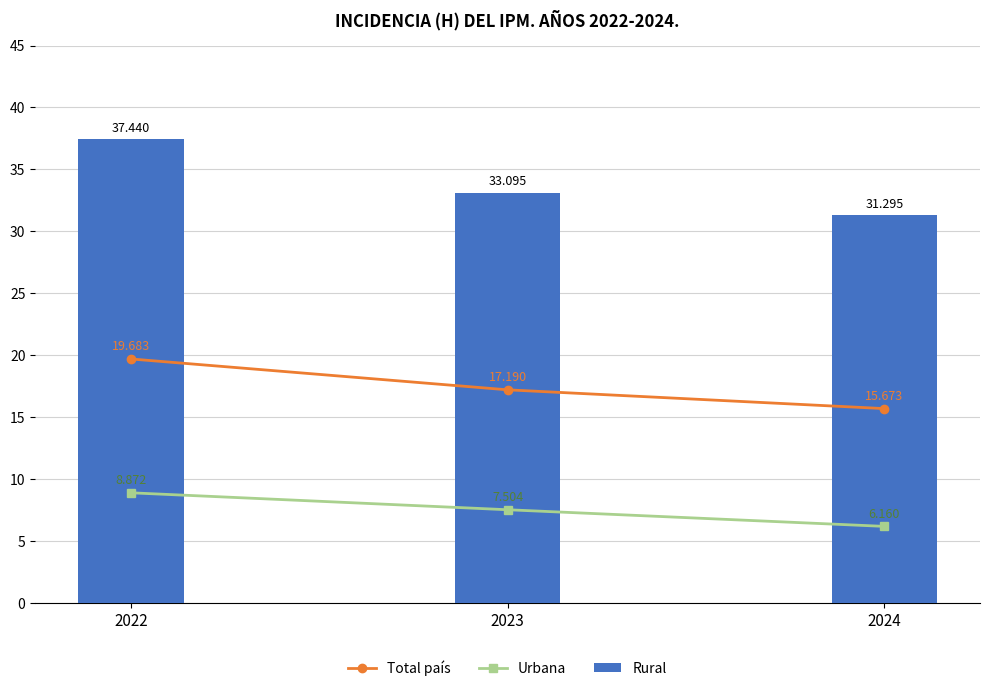

Where is Urbana nearest to the value 7?

2023